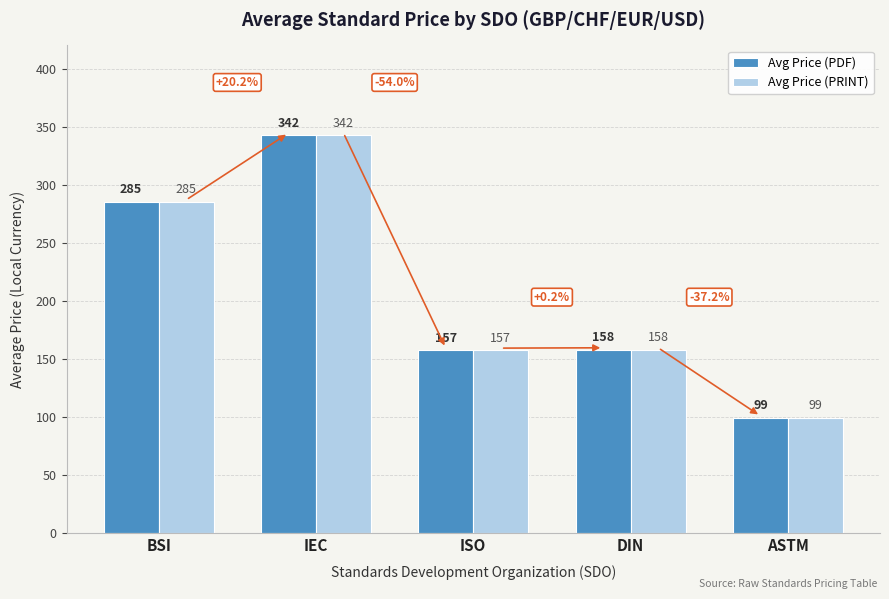

What is the label of the 3rd bar from the left?

ISO